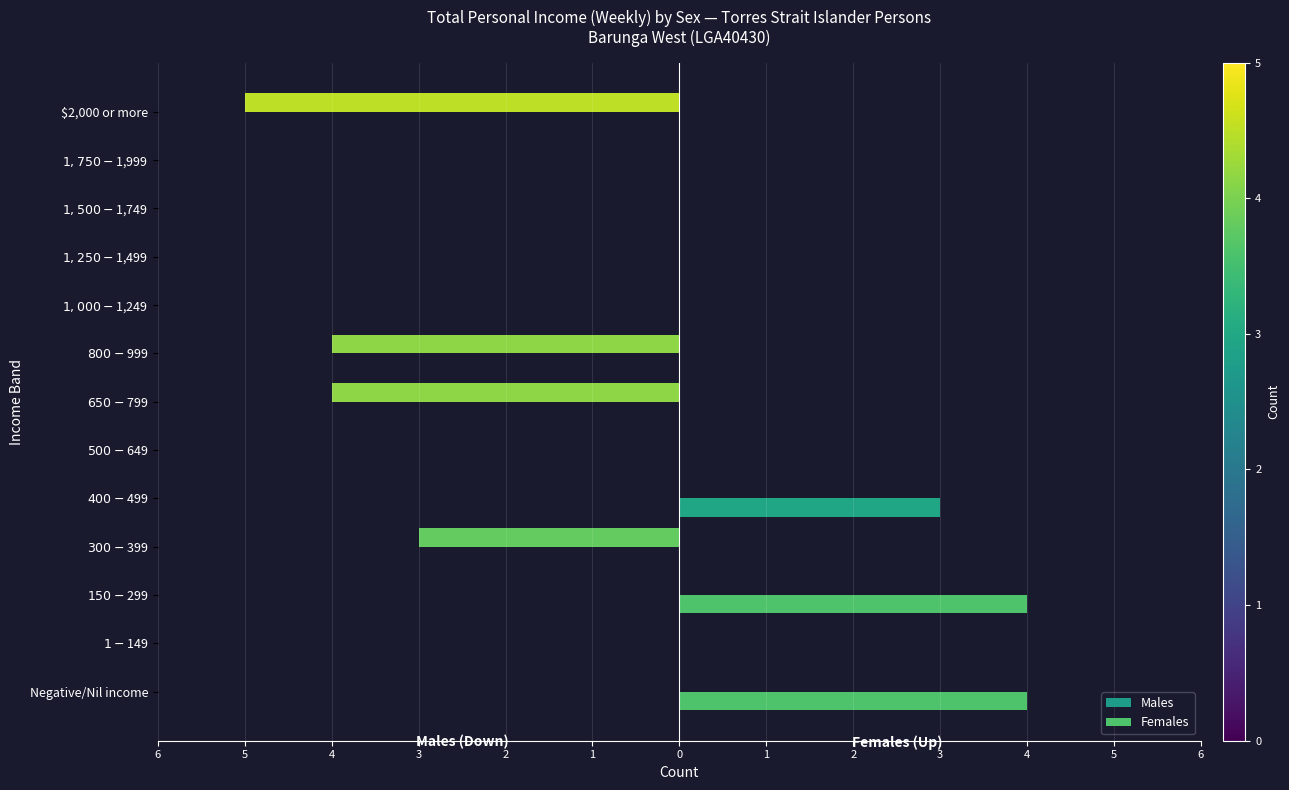

What are all the series names shown in the legend?

Males, Females